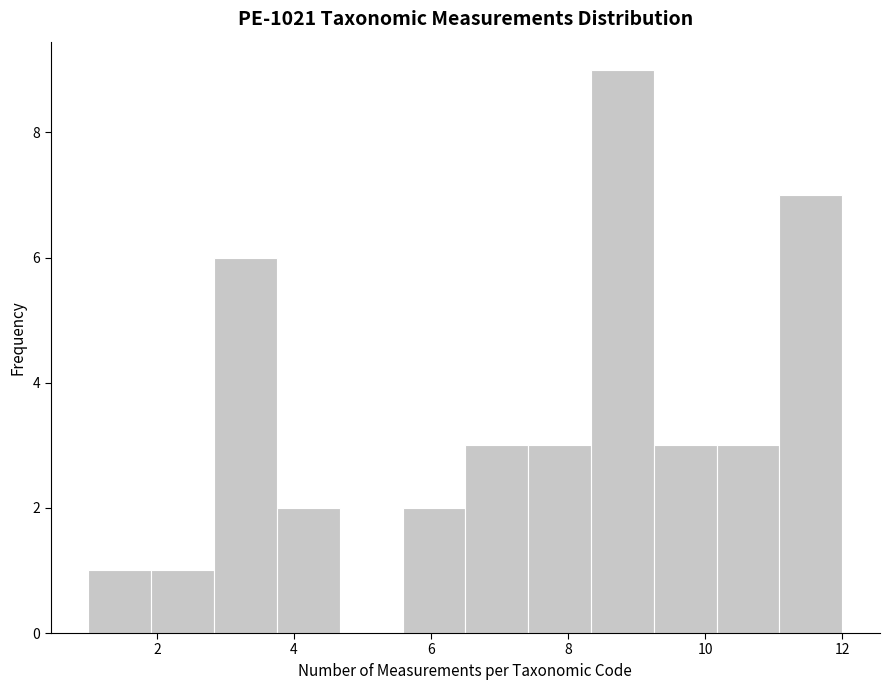

Reading left to right, list every bar in this chart as the range it spans on the x-axis followed by its height. Neither the bar edges nor the heights are printed on the chart, so give them approximately, as read against the axes.

1.0 to 2.0: 1
2.0 to 2.8: 1
2.8 to 3.8: 6
3.8 to 4.6: 2
4.6 to 5.6: 0
5.6 to 6.6: 2
6.6 to 7.4: 3
7.4 to 8.4: 3
8.4 to 9.2: 9
9.2 to 10.2: 3
10.2 to 11.0: 3
11.0 to 12.0: 7